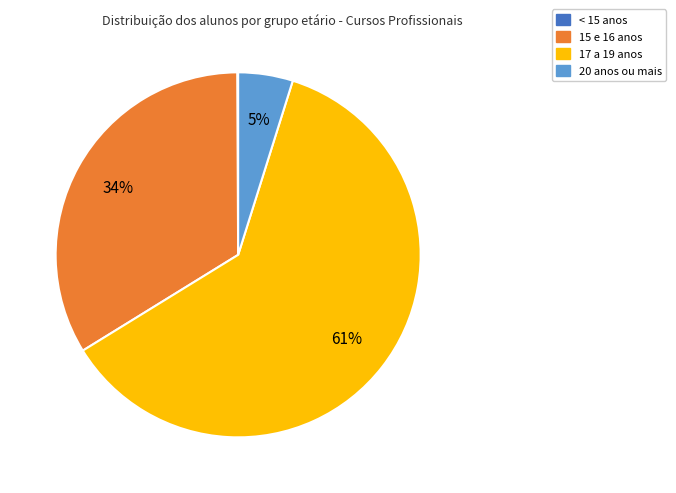

Is there a majority slice in this chart?

Yes